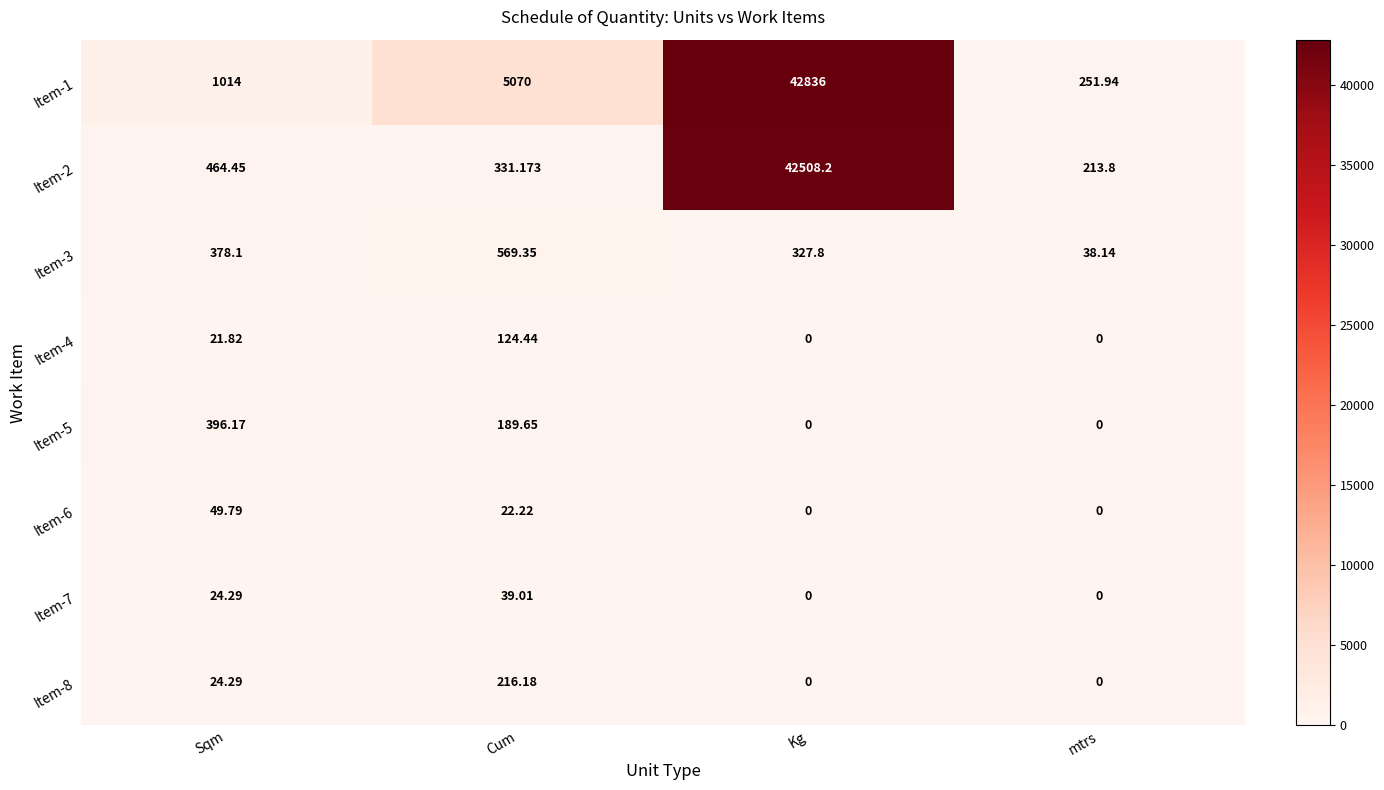

Where does the Item-8 series first go above 24?

Sqm